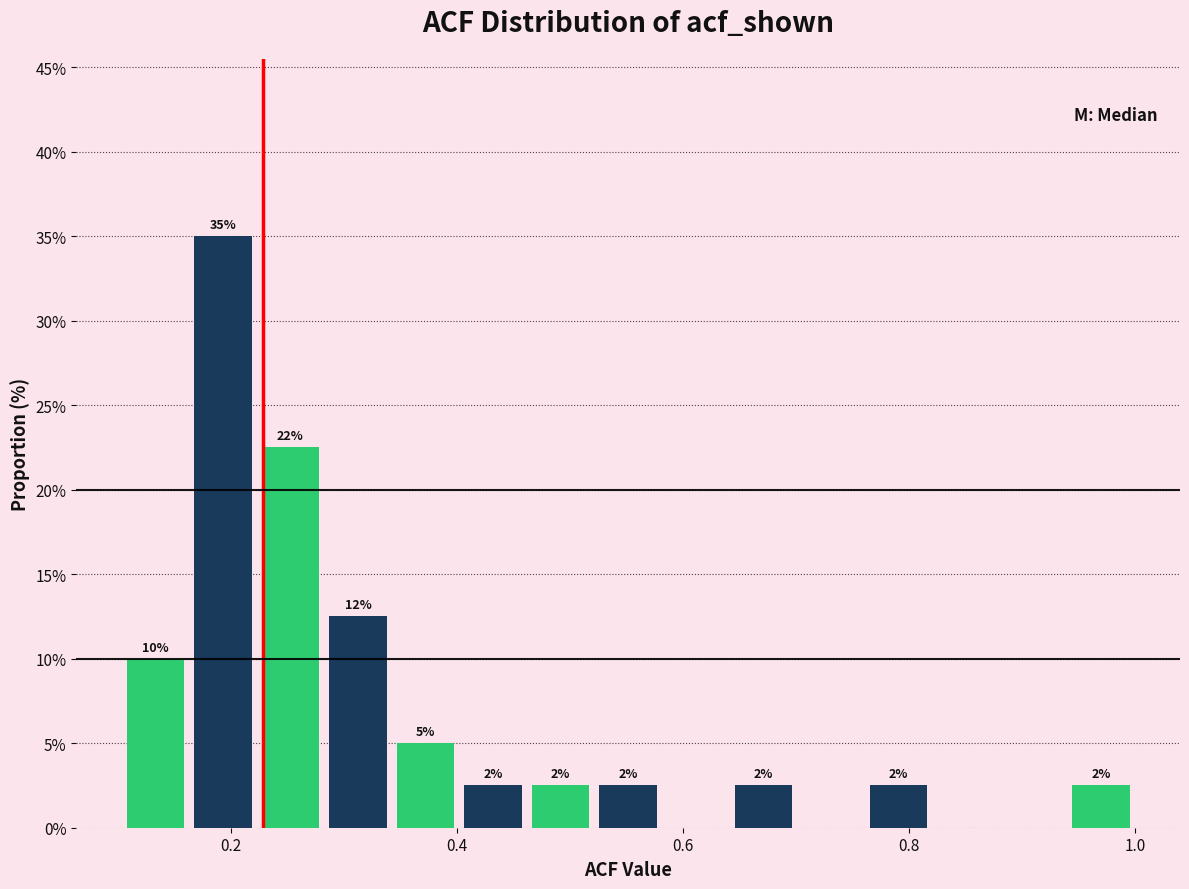

Read against the x-axis, roughly where is the centre of the tallest bar?

0.20